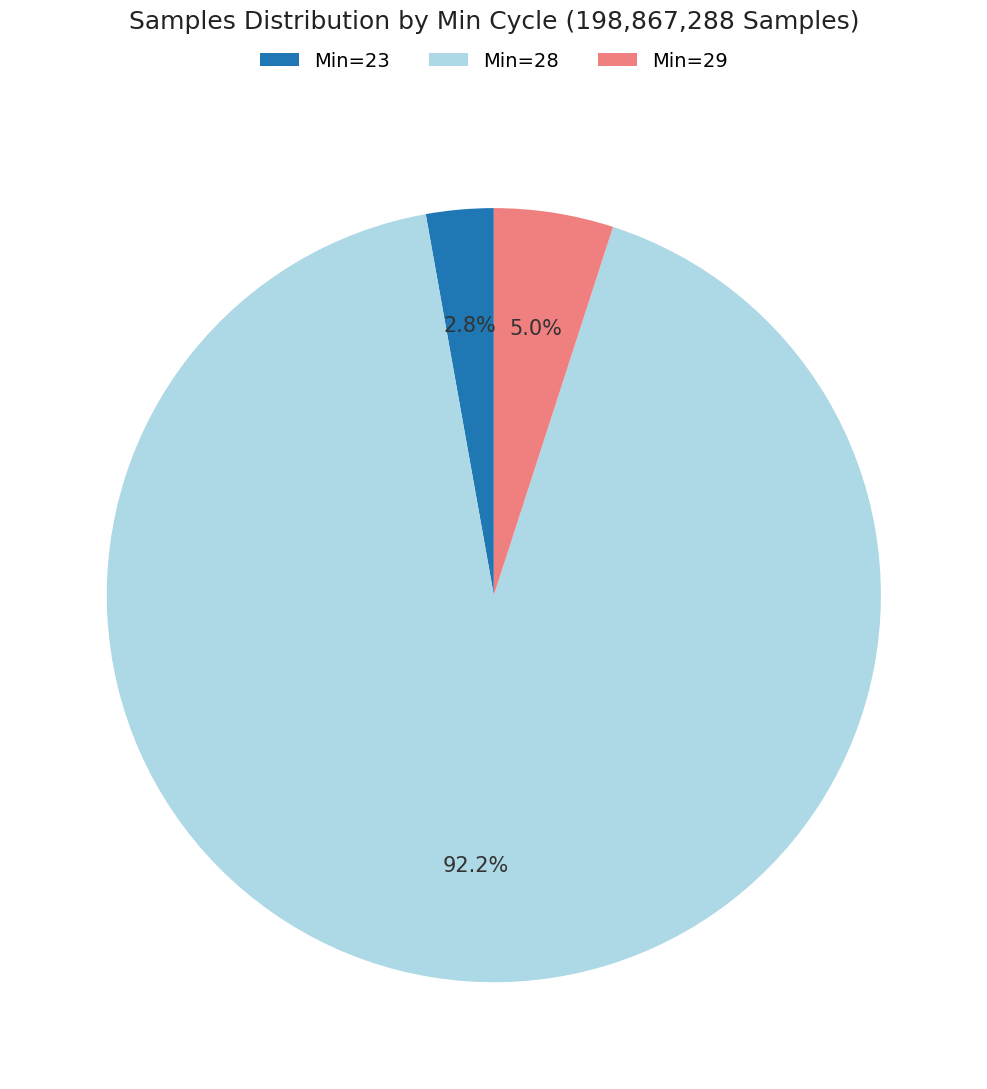

Which slice is the largest?

Min=28